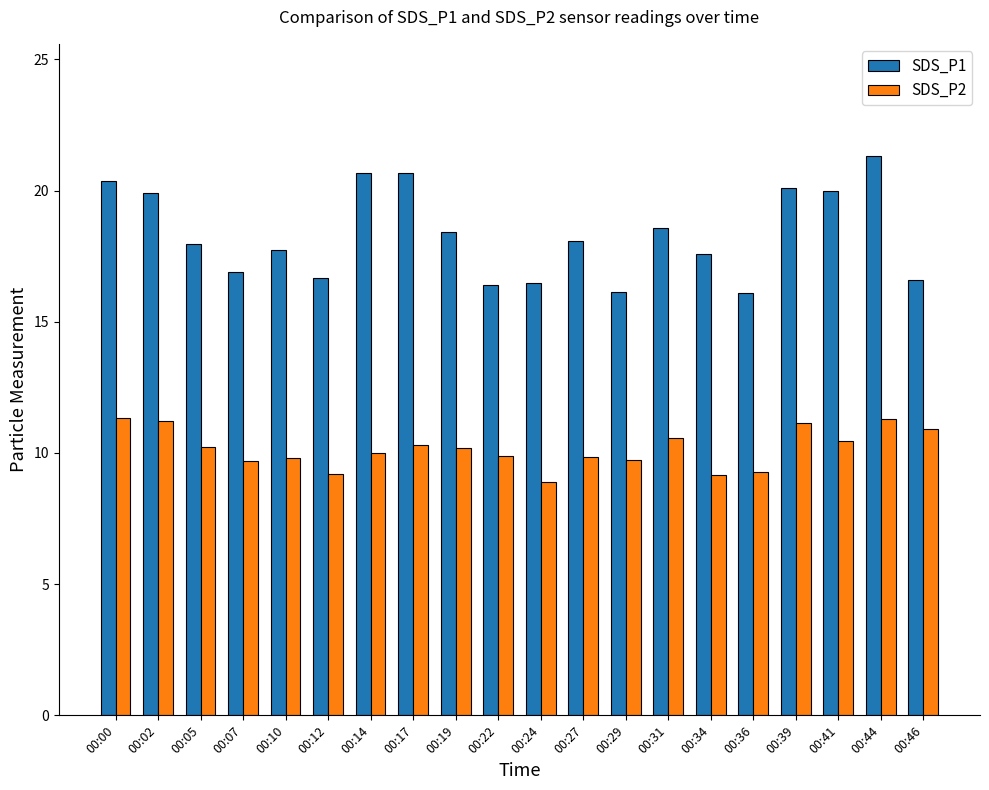

Is it true that SDS_P1 equals 22.4 at 00:24?

False